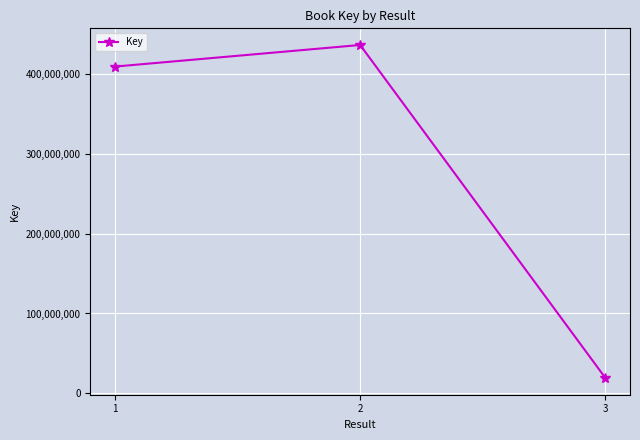

What is the average value?

287993342